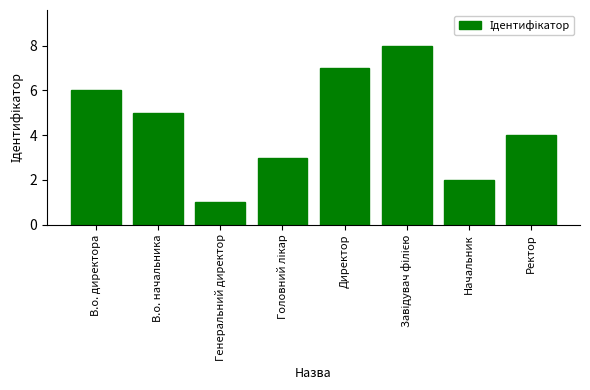

True or false: the data shows 3 at Ректор.

False